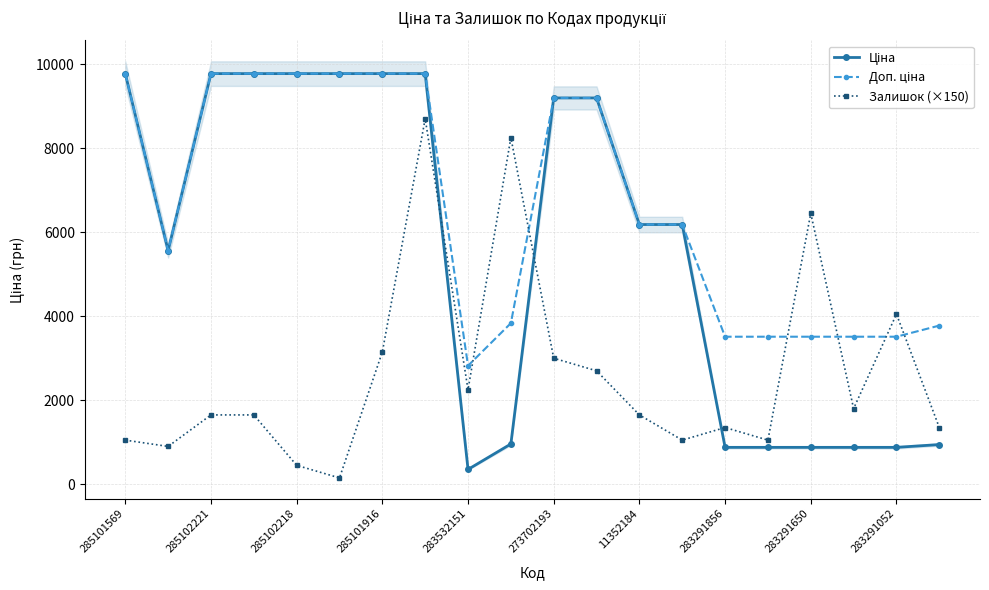

True or false: Залишок (×150) has more than 0 interior local peaks.

True